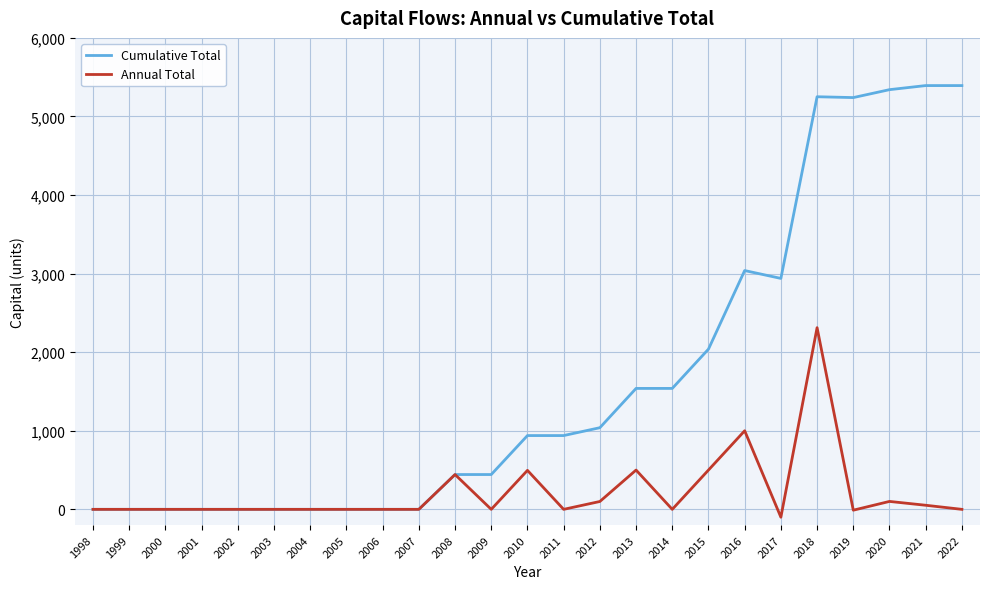

What is the difference between the Cumulative Total values at 2008 and 2004?

443.0